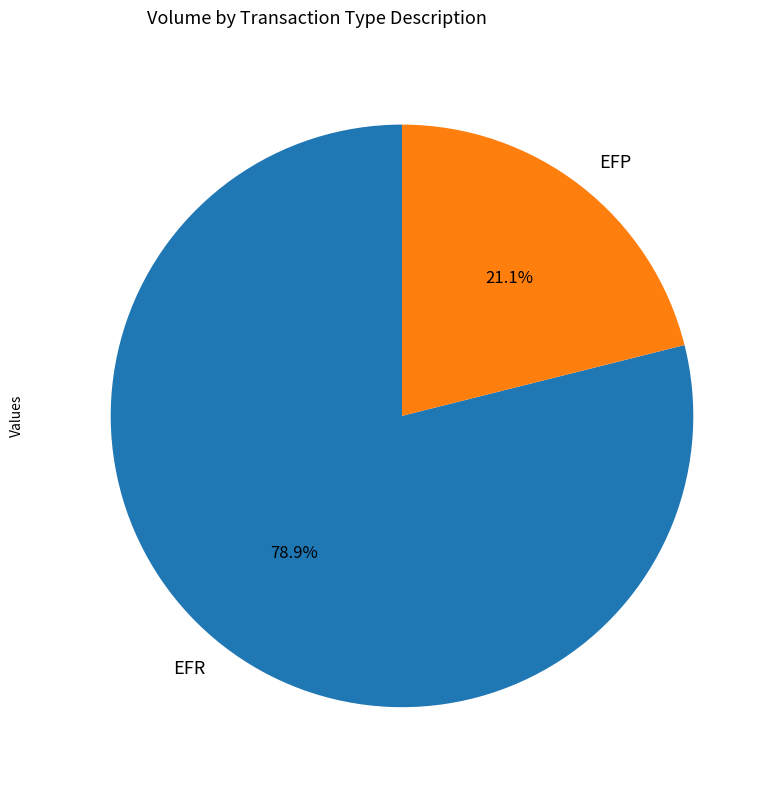

Rank the categories by value from highest to lowest.

EFR, EFP